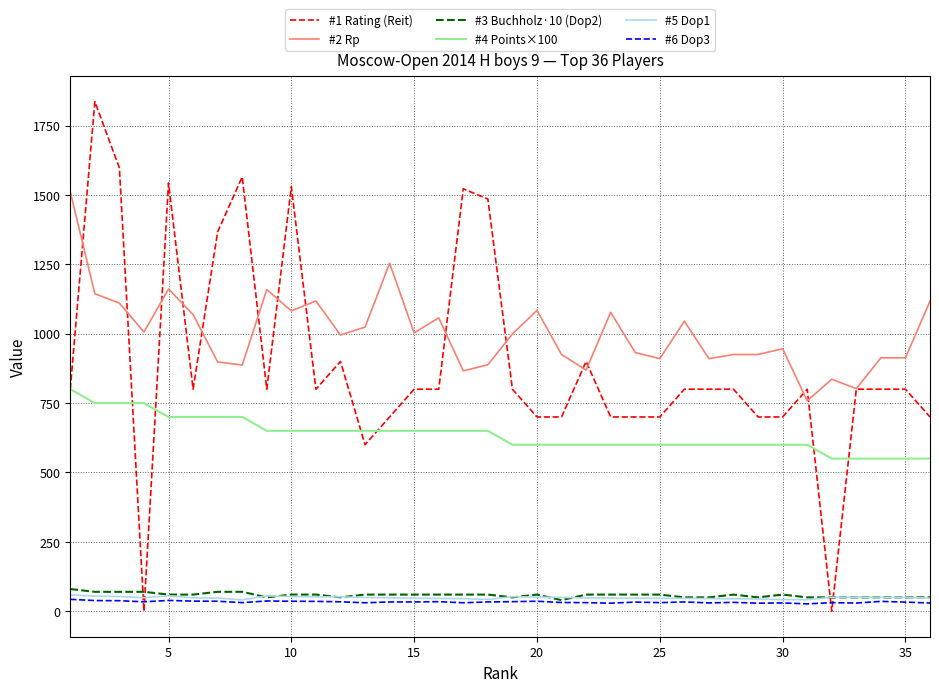

Which series has the largest range (max minus min)?

#1 Rating (Reit)